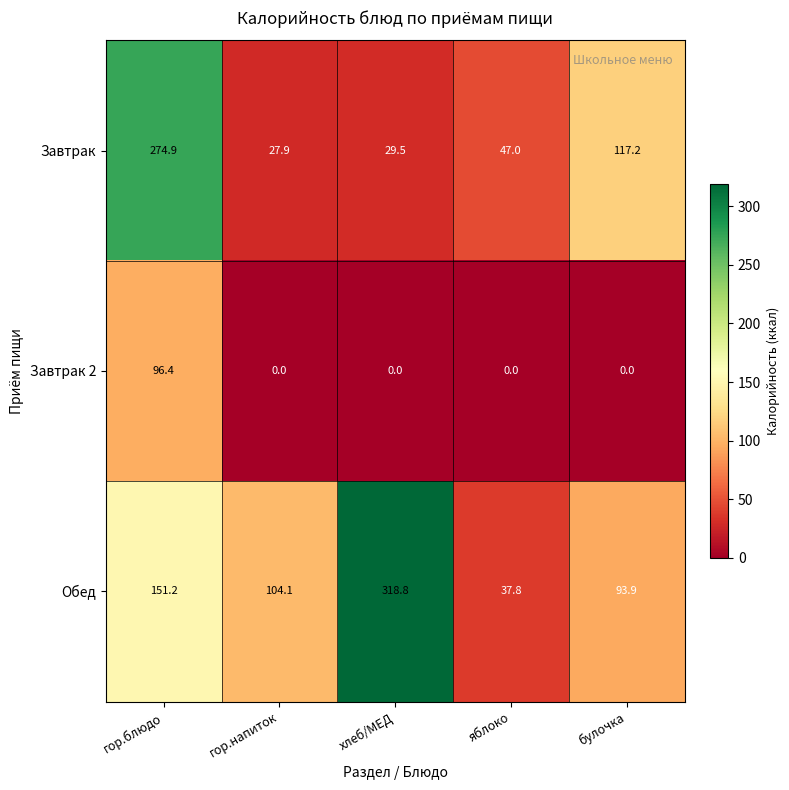

Which series has the largest total across all categories?

Обед